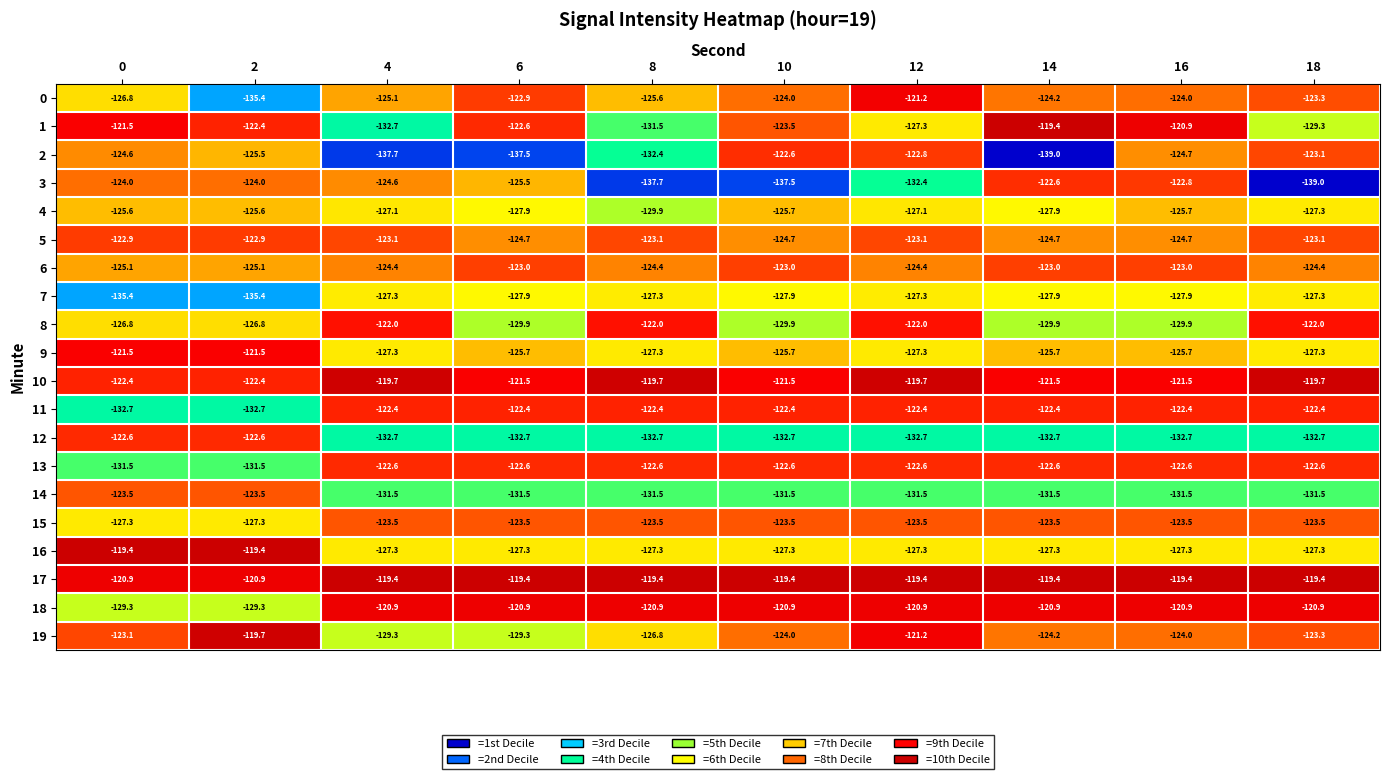

Where is 2 nearest to the value -130?

8